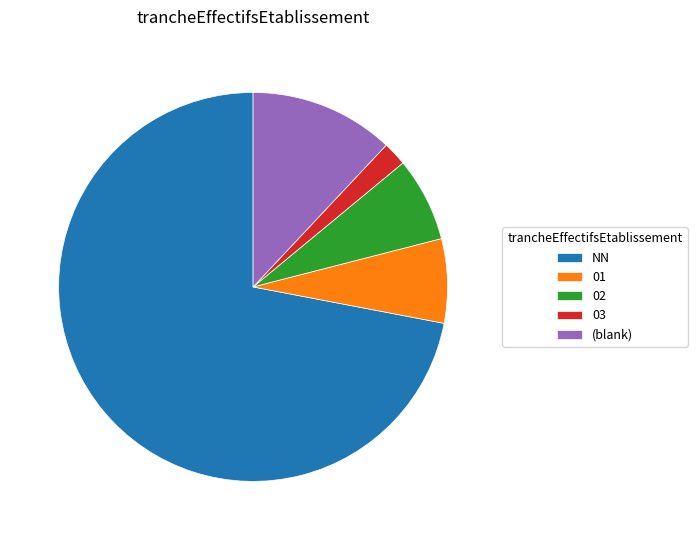

Is the sum of (blank) and 01 greater than half?

No